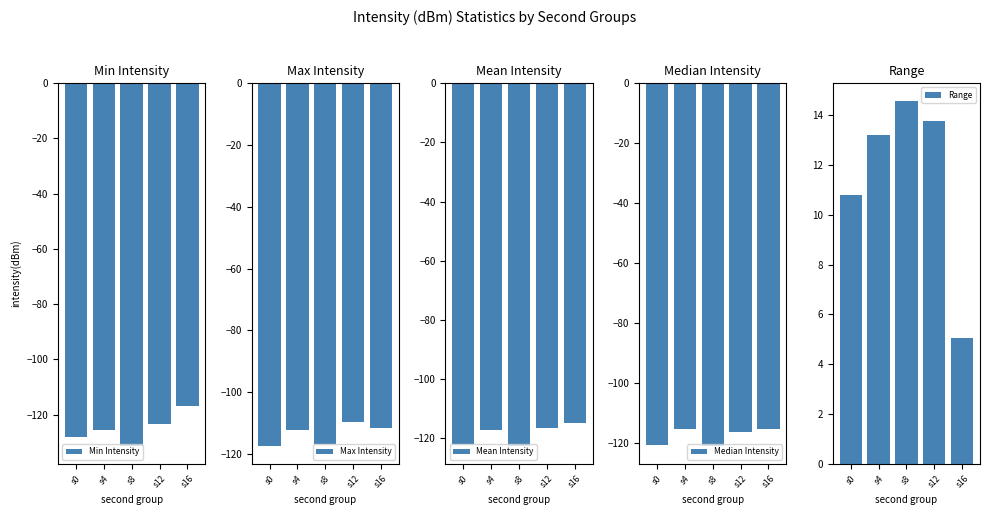

Rank the categories by Max Intensity value from highest to lowest.

s12, s16, s4, s8, s0